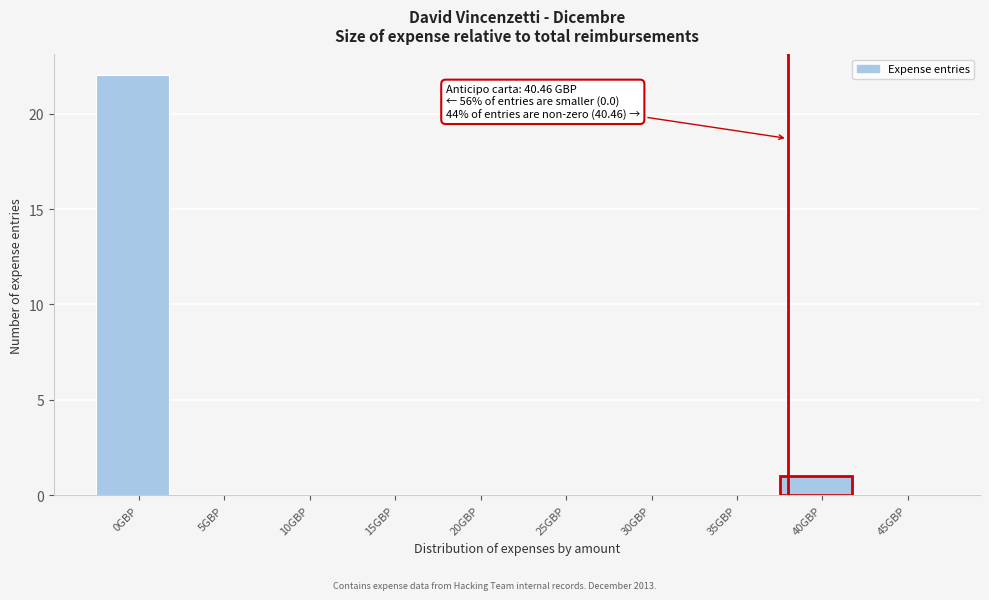

Reading left to right, transcribe all the data shown in this chart.

0GBP=22	5GBP=0	10GBP=0	15GBP=0	20GBP=0	25GBP=0	30GBP=0	35GBP=0	40GBP=1	45GBP=0